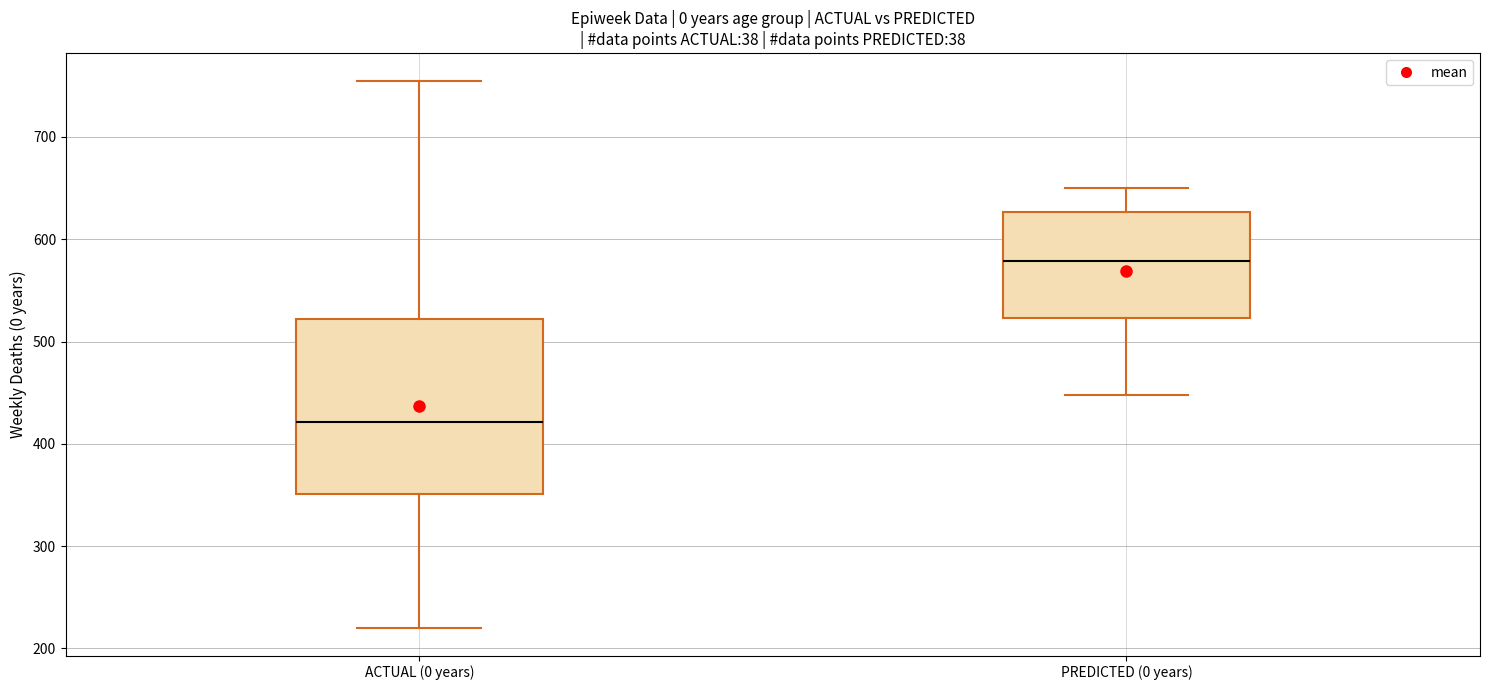

Which box's median line is the lowest?

ACTUAL (0 years)